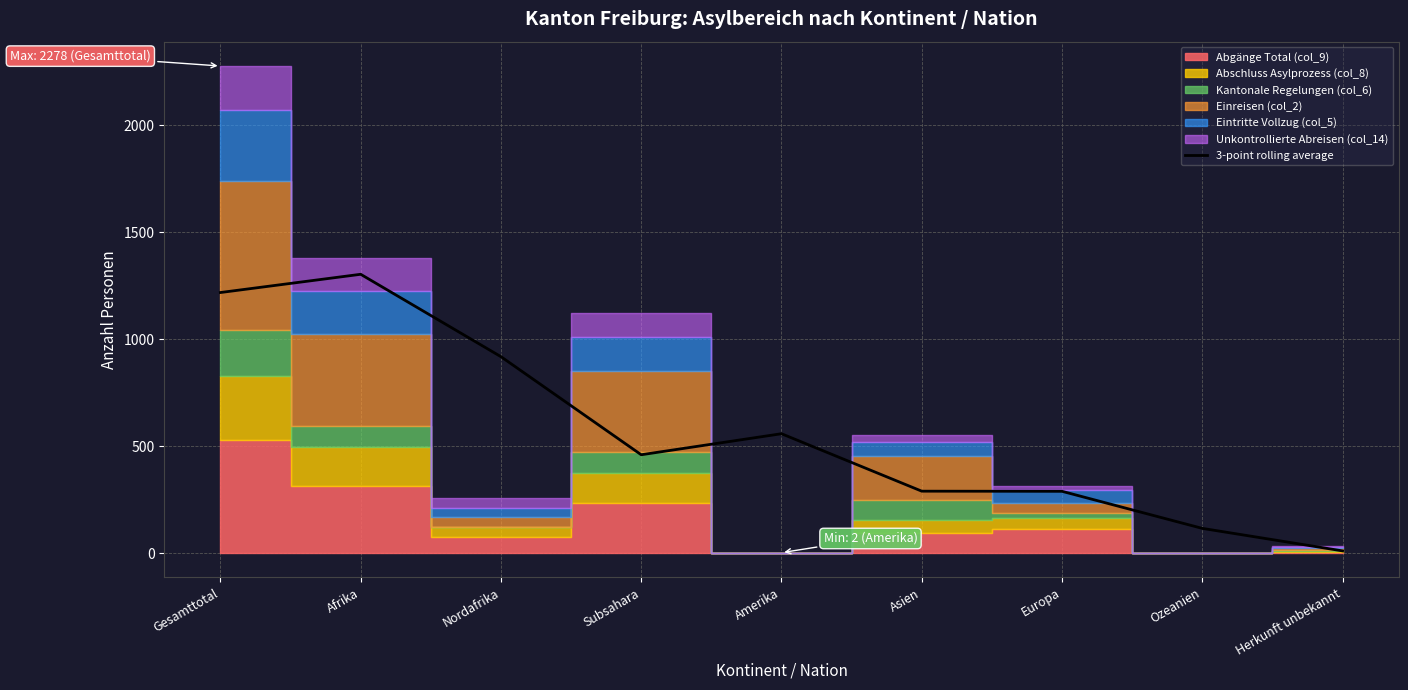

True or false: the data shows 115.7 at Ozeanien.

True